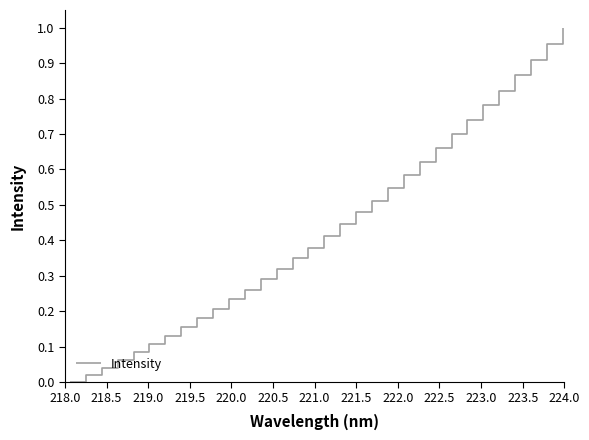

Reading left to right, extract all data points from this chart.

0.0	0.0	0.0	0.1	0.1	0.1	0.1	0.2	0.2	0.2	0.2	0.3	0.3	0.3	0.3	0.4	0.4	0.4	0.5	0.5	0.5	0.6	0.6	0.7	0.7	0.7	0.8	0.8	0.9	0.9	1.0	1.0